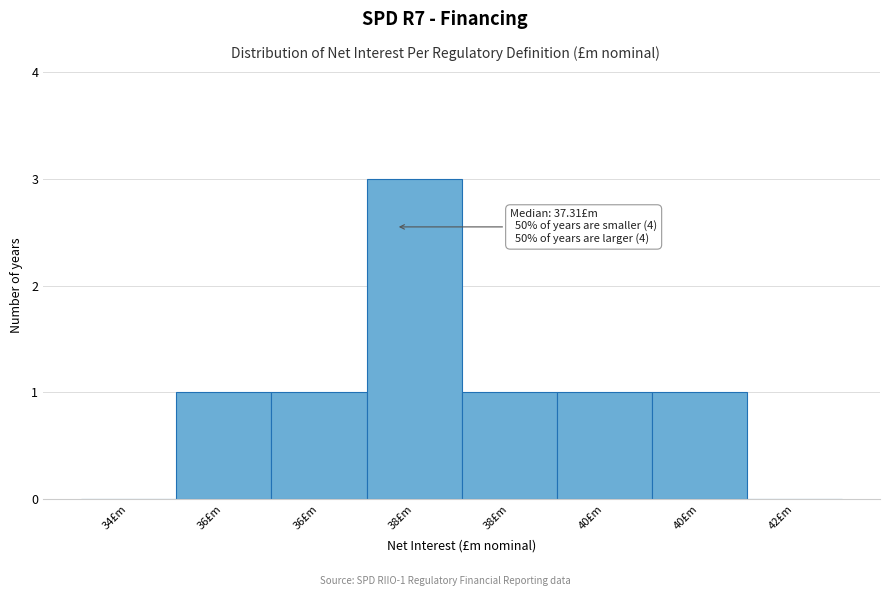

Are the bars horizontal?

No